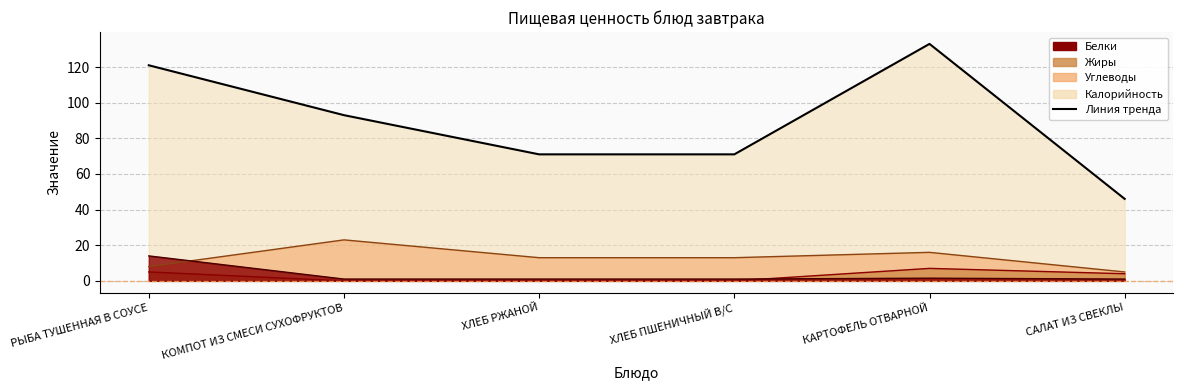

Which series has the largest total across all categories?

Калорийность